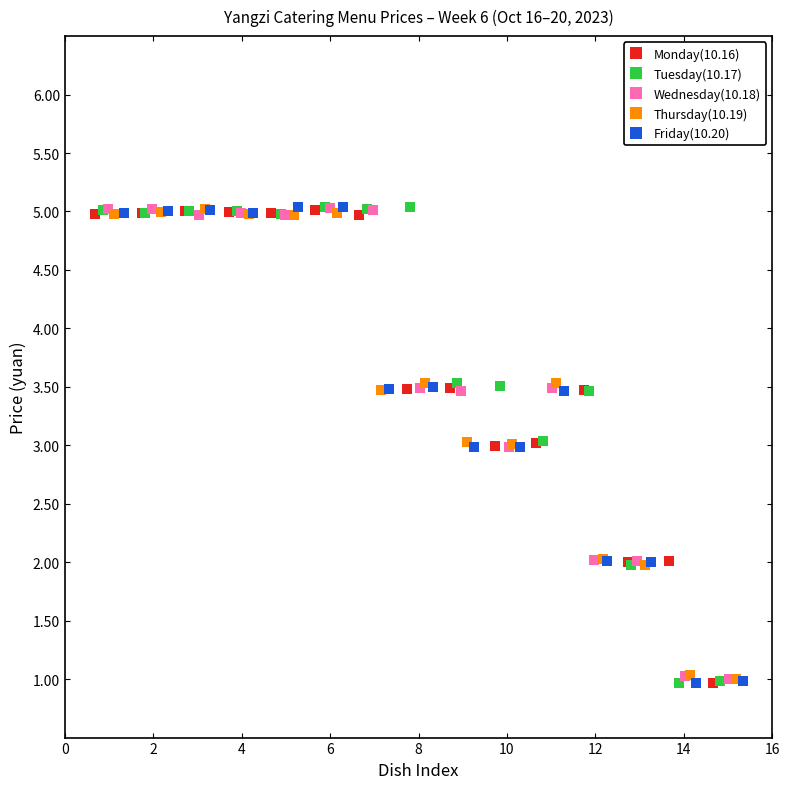

What are all the series names shown in the legend?

Monday(10.16), Tuesday(10.17), Wednesday(10.18), Thursday(10.19), Friday(10.20)